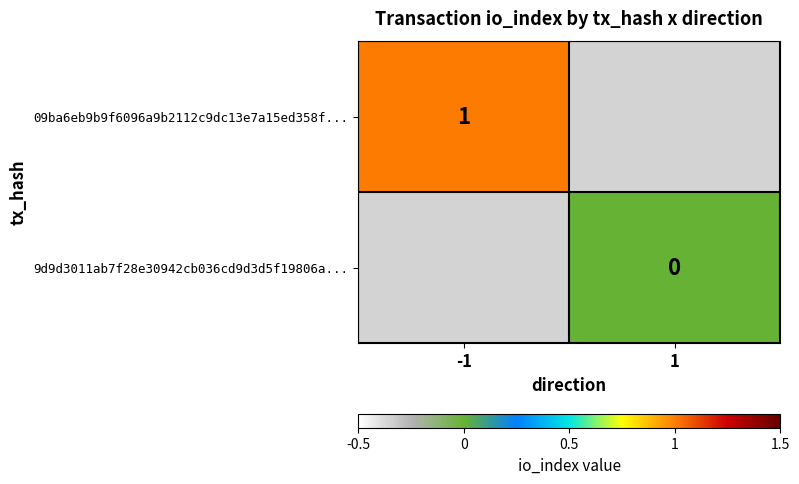

At how many categories does at least one series exceed 0?

1